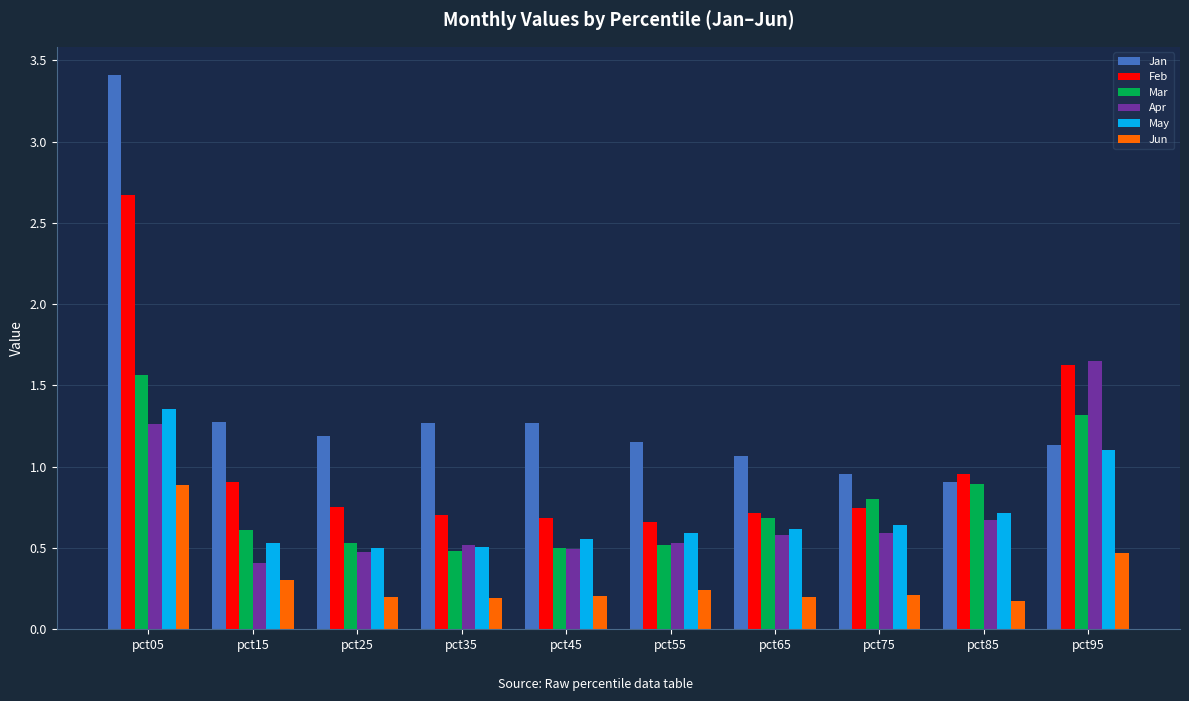

What is the sum of the Jan values at pct65 and pct75?

2.0